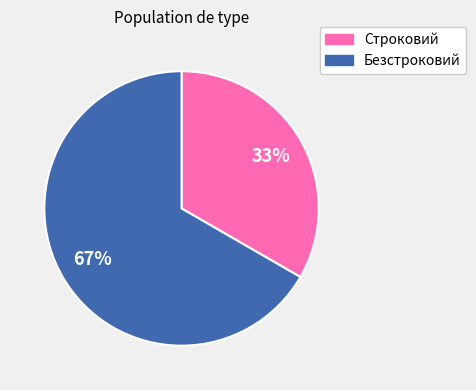

What is the largest slice in the pie chart?

Безстроковий